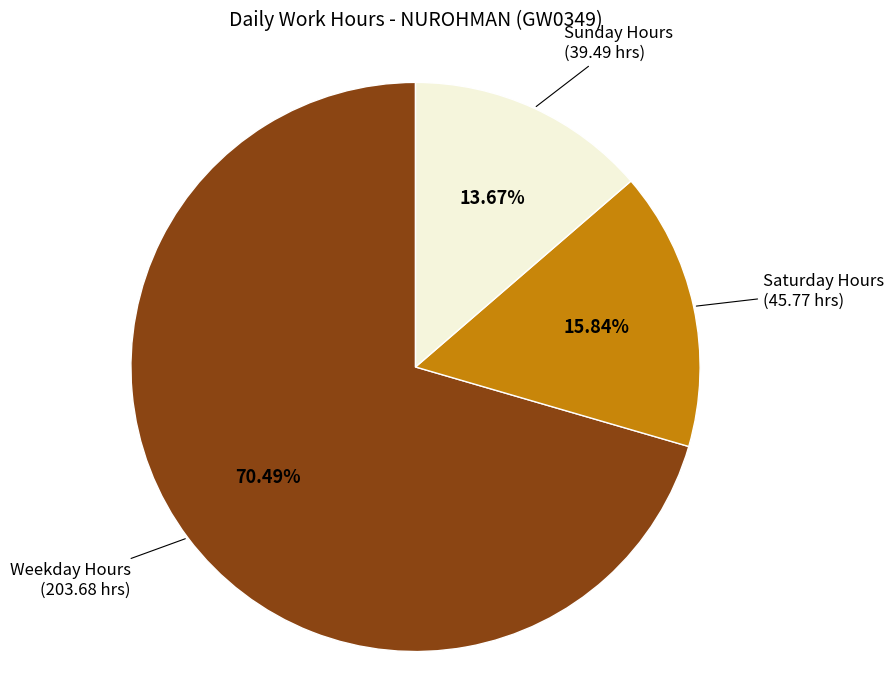

Does any single category account for the majority?

Yes